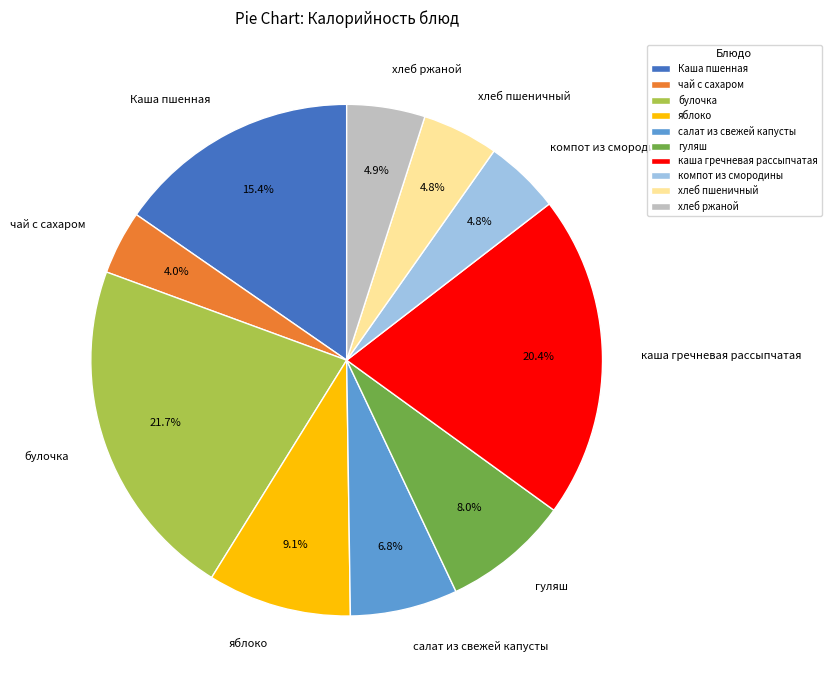

True or false: салат из свежей капусты accounts for 7% of the total.

True